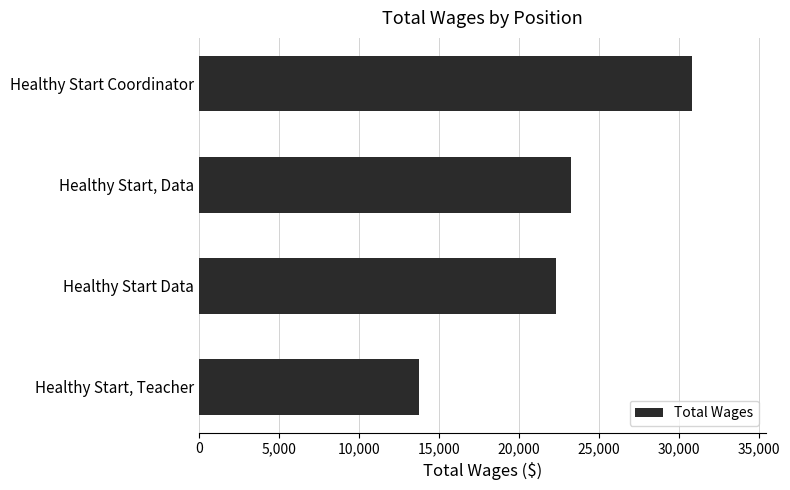

Reading top to bottom, what are all the values shown in this chart?

Healthy Start Coordinator=30775	Healthy Start, Data=23246	Healthy Start Data=22320	Healthy Start, Teacher=13728